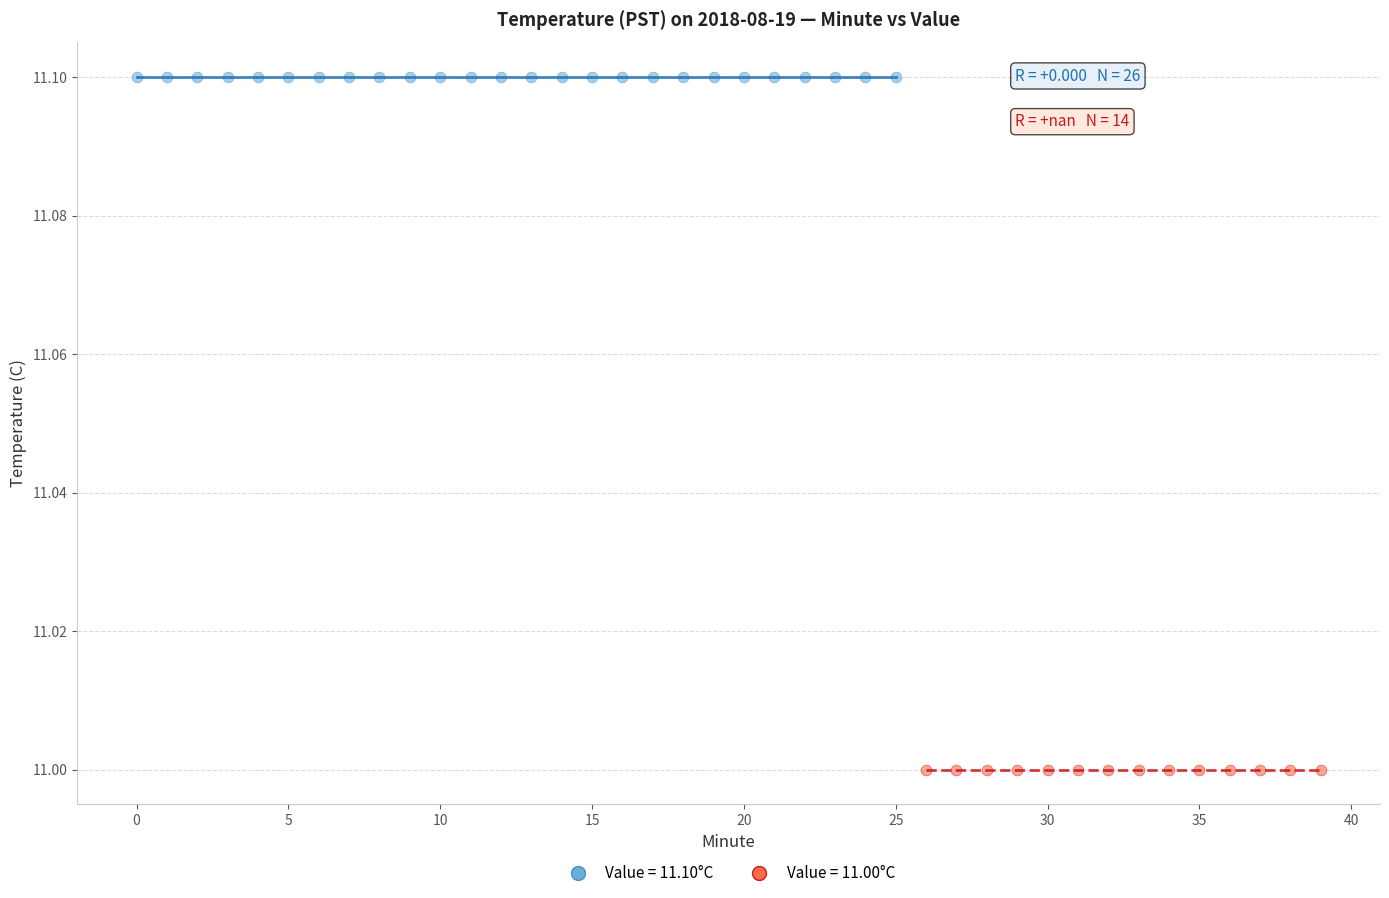

Which series contains the lowest Y value?

Value = 11.00°C